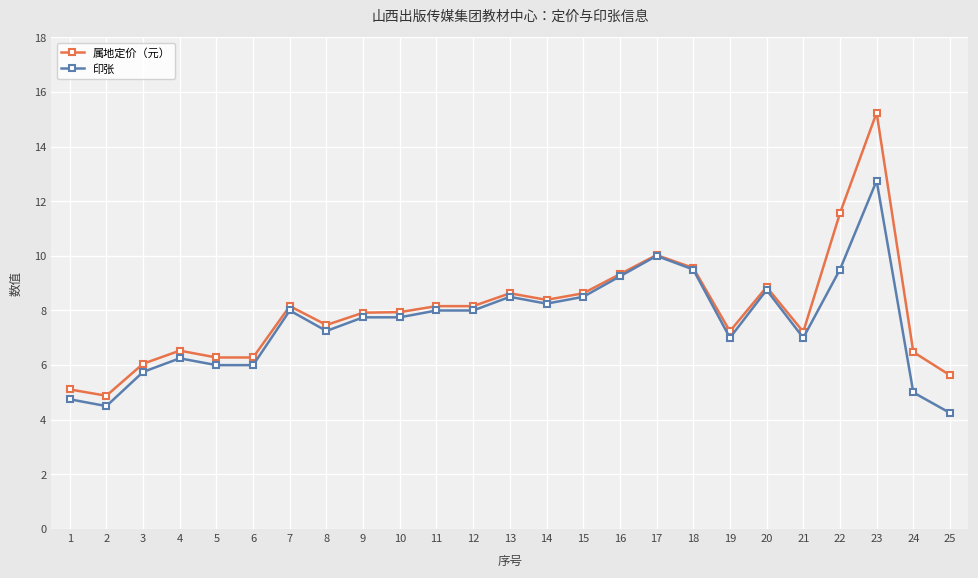

What is the maximum value shown in the chart?

15.2